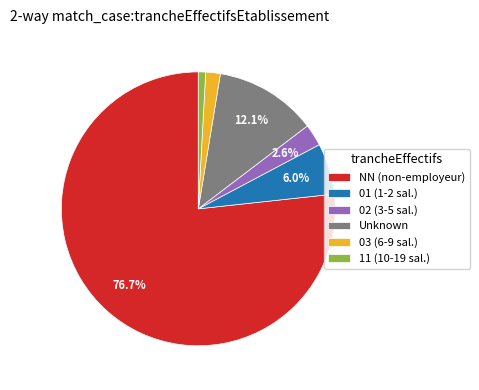

Rank the categories by value from lowest to highest.

11 (10-19 sal.), 03 (6-9 sal.), 02 (3-5 sal.), 01 (1-2 sal.), Unknown, NN (non-employeur)